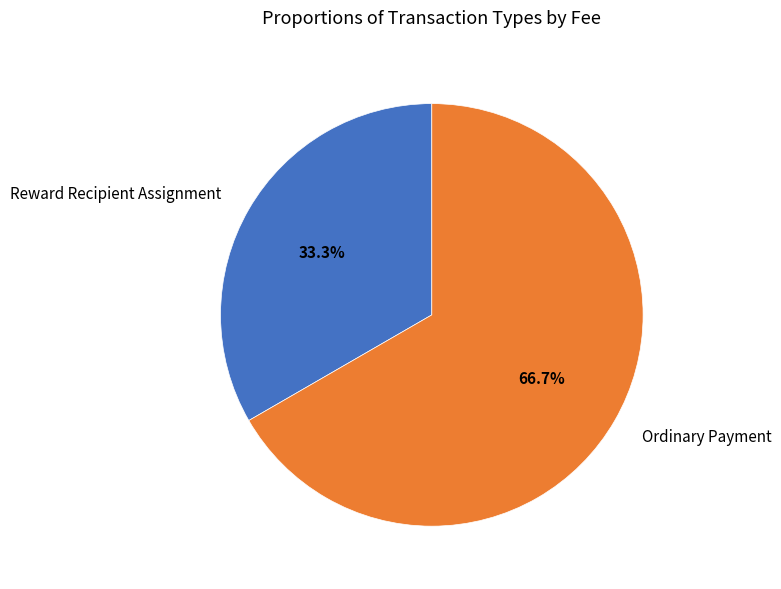

What percentage is the Ordinary Payment slice, to the nearest percent?

67%